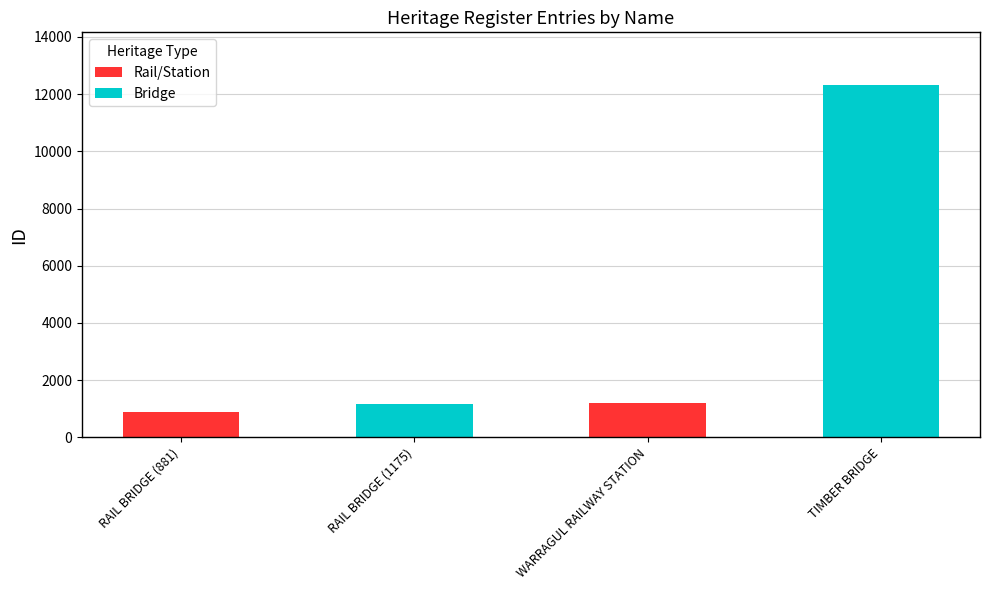

What is the smallest value displayed?

881